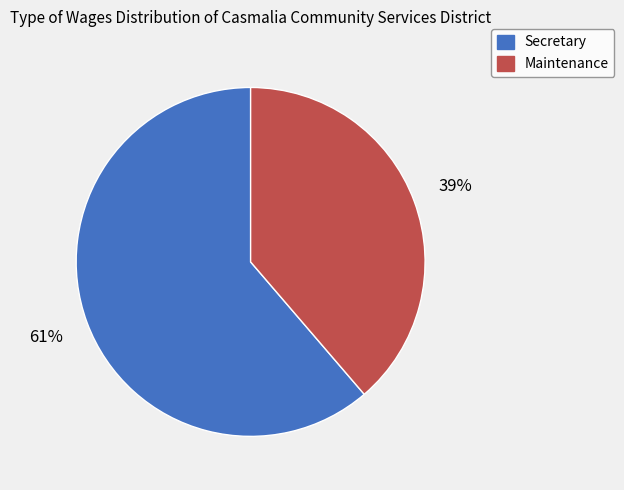

What is the majority slice?

Secretary